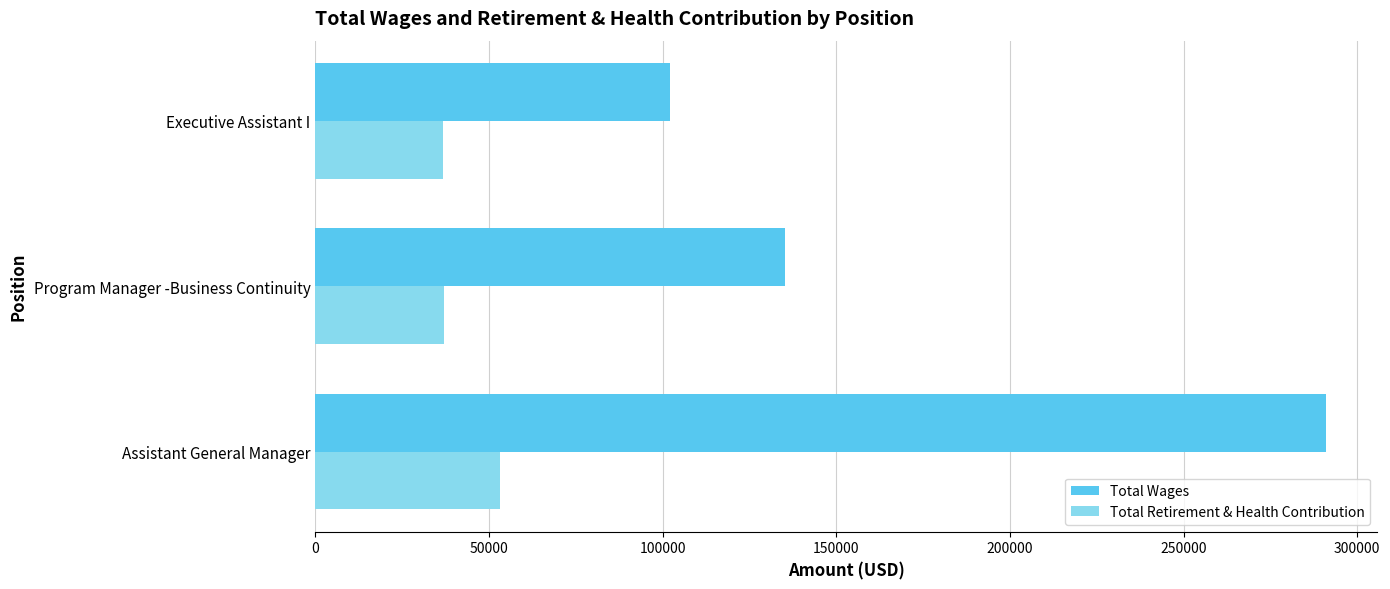

List the series in order of their overall mean, lowest first.

Total Retirement & Health Contribution, Total Wages